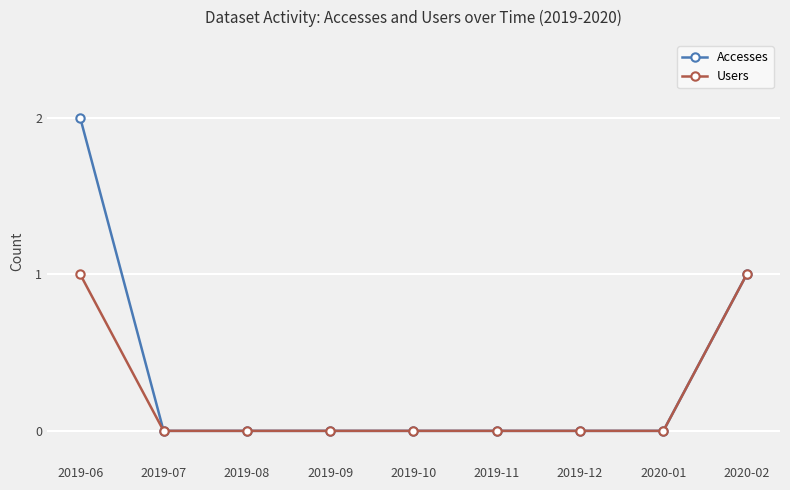

What is the label of the 8th point from the left?

2020-01